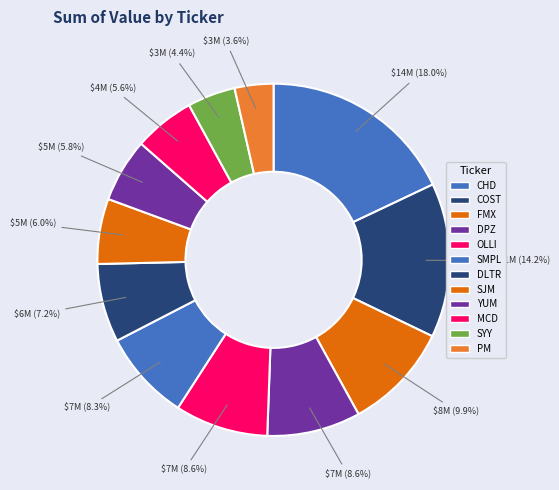

Rank the categories by value from lowest to highest.

PM, SYY, MCD, YUM, SJM, DLTR, SMPL, OLLI, DPZ, FMX, COST, CHD